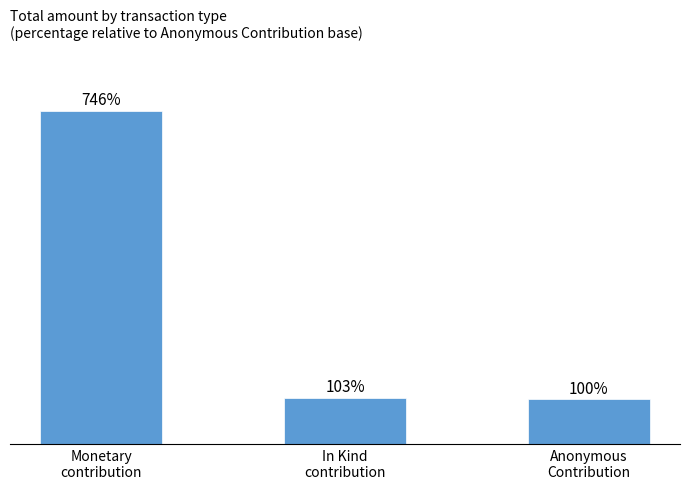

What is the sum of the values at In Kind
contribution and Anonymous
Contribution?

710.1